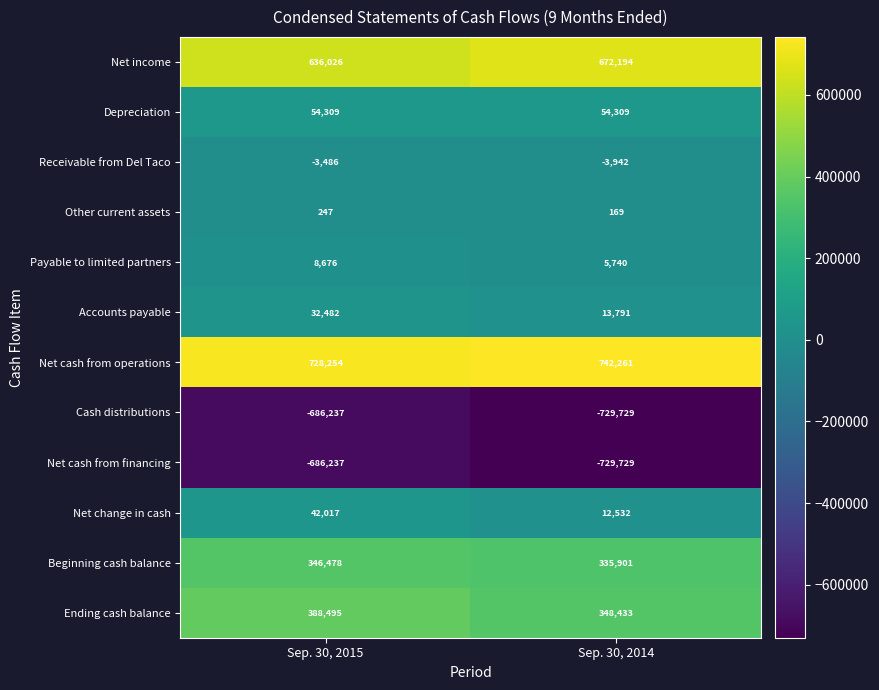

Read the Net cash from operations value at Sep. 30, 2014.

742261